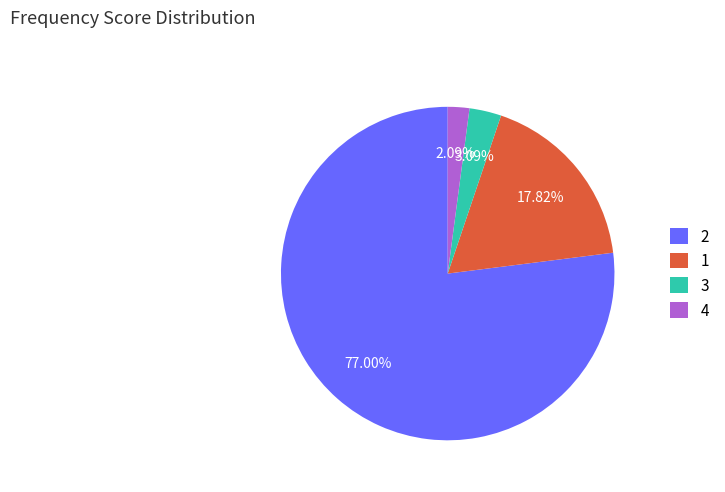

Does any single category account for the majority?

Yes